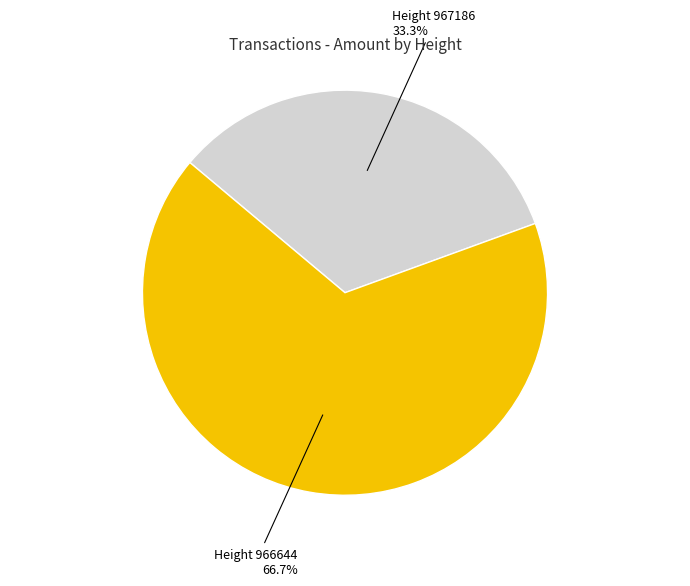

How many slices are in this pie chart?

2